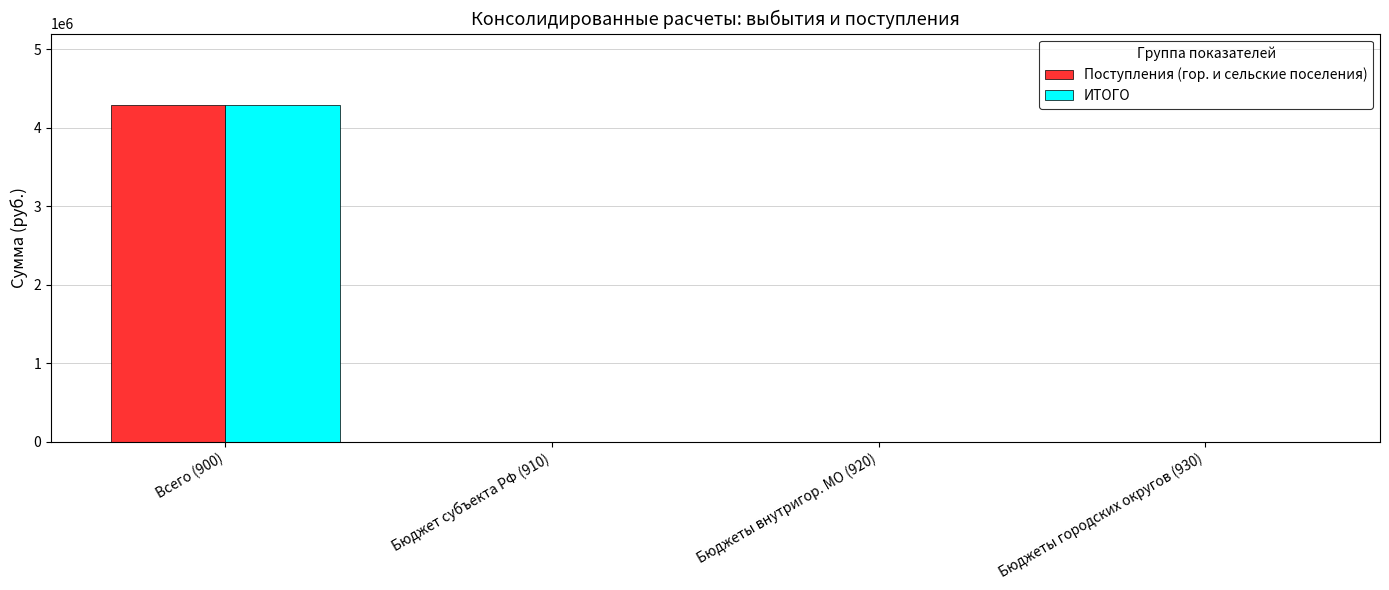

Which label corresponds to the largest value in the chart?

Всего (900)